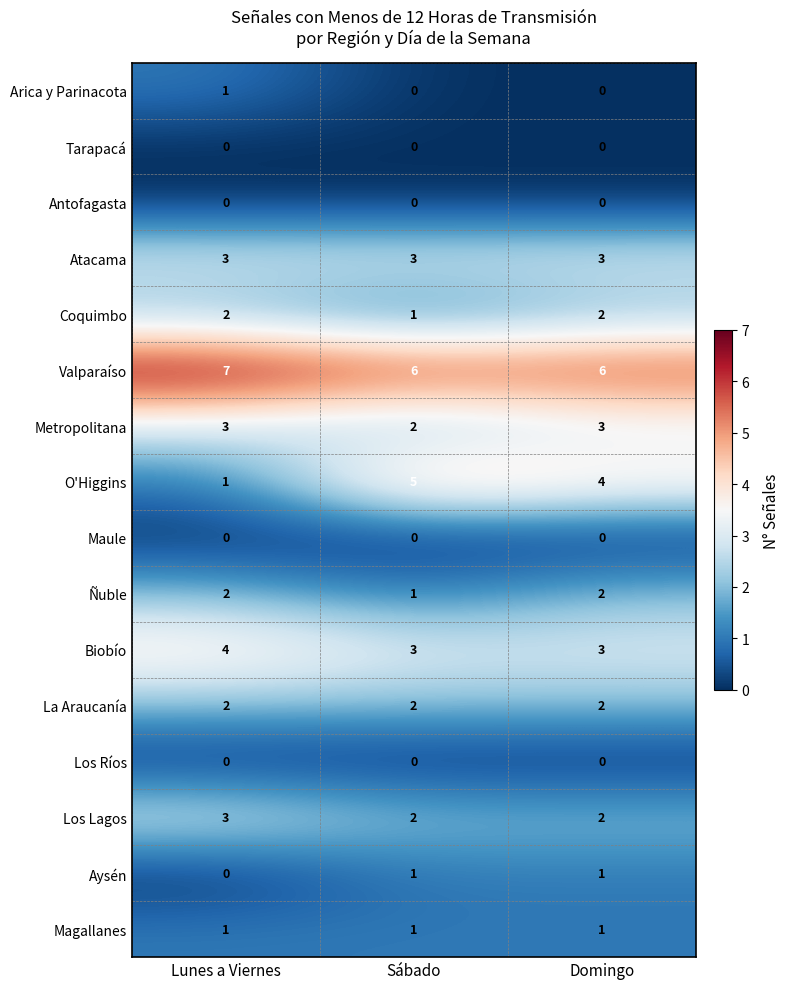

The value of Biobío at Domingo is 1. True or false?

False